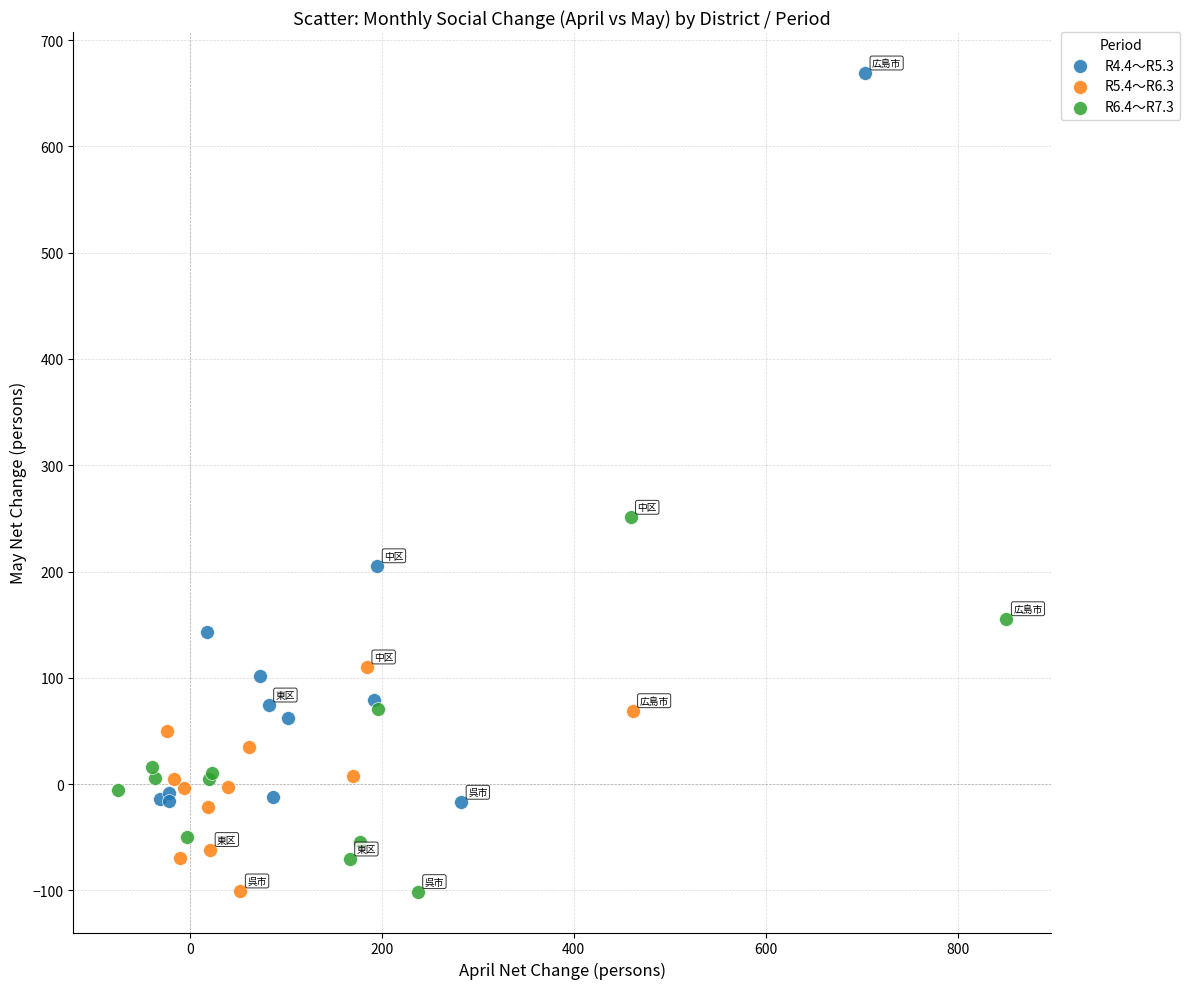

Which series reaches the maximum Y coordinate?

R4.4～R5.3